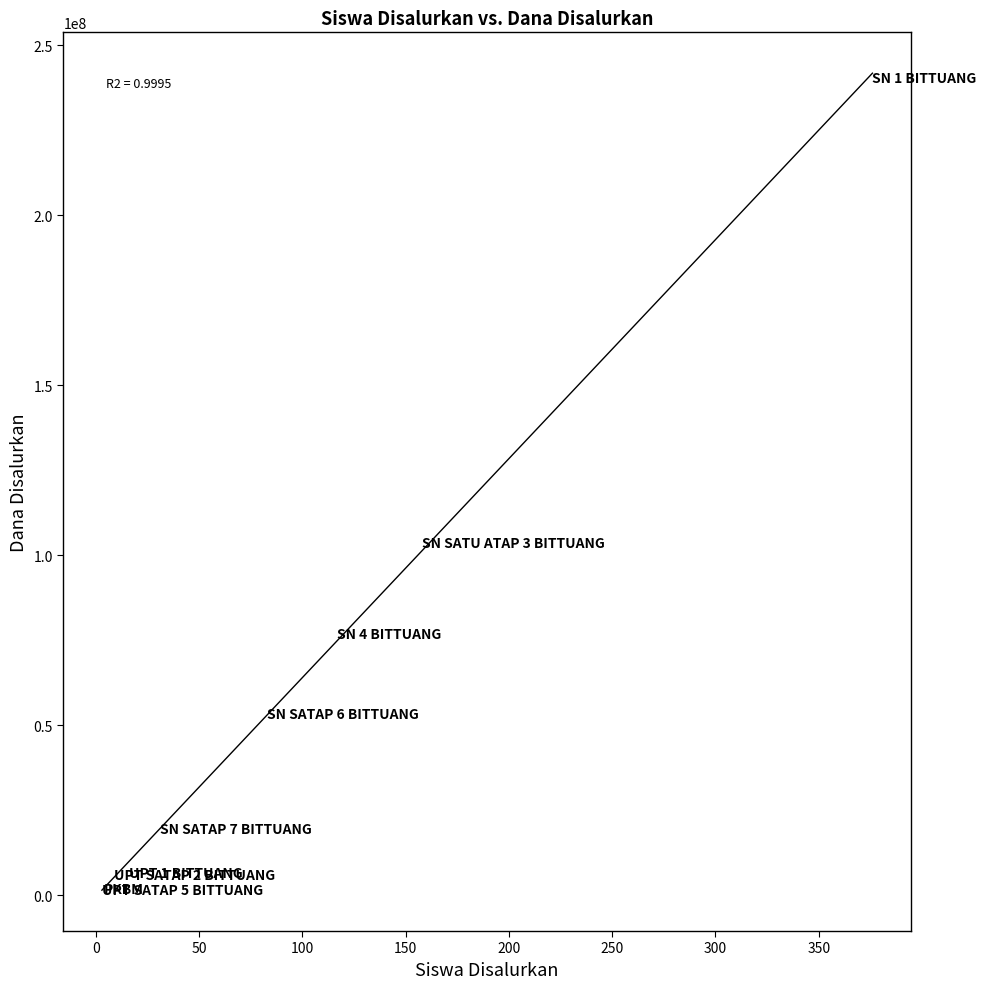

What Y value in the scatter plot is closest to 120937500?

103500000